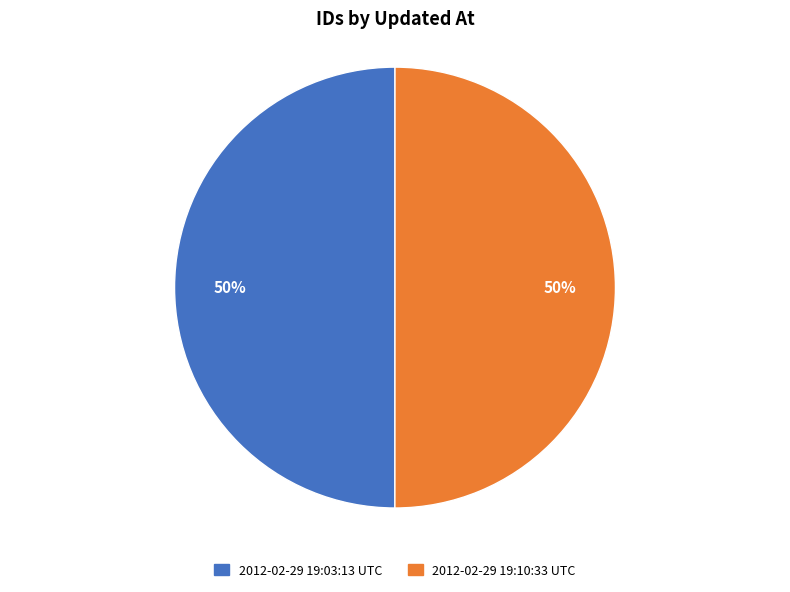

Combined, do 2012-02-29 19:03:13 UTC and 2012-02-29 19:10:33 UTC account for over 50%?

Yes